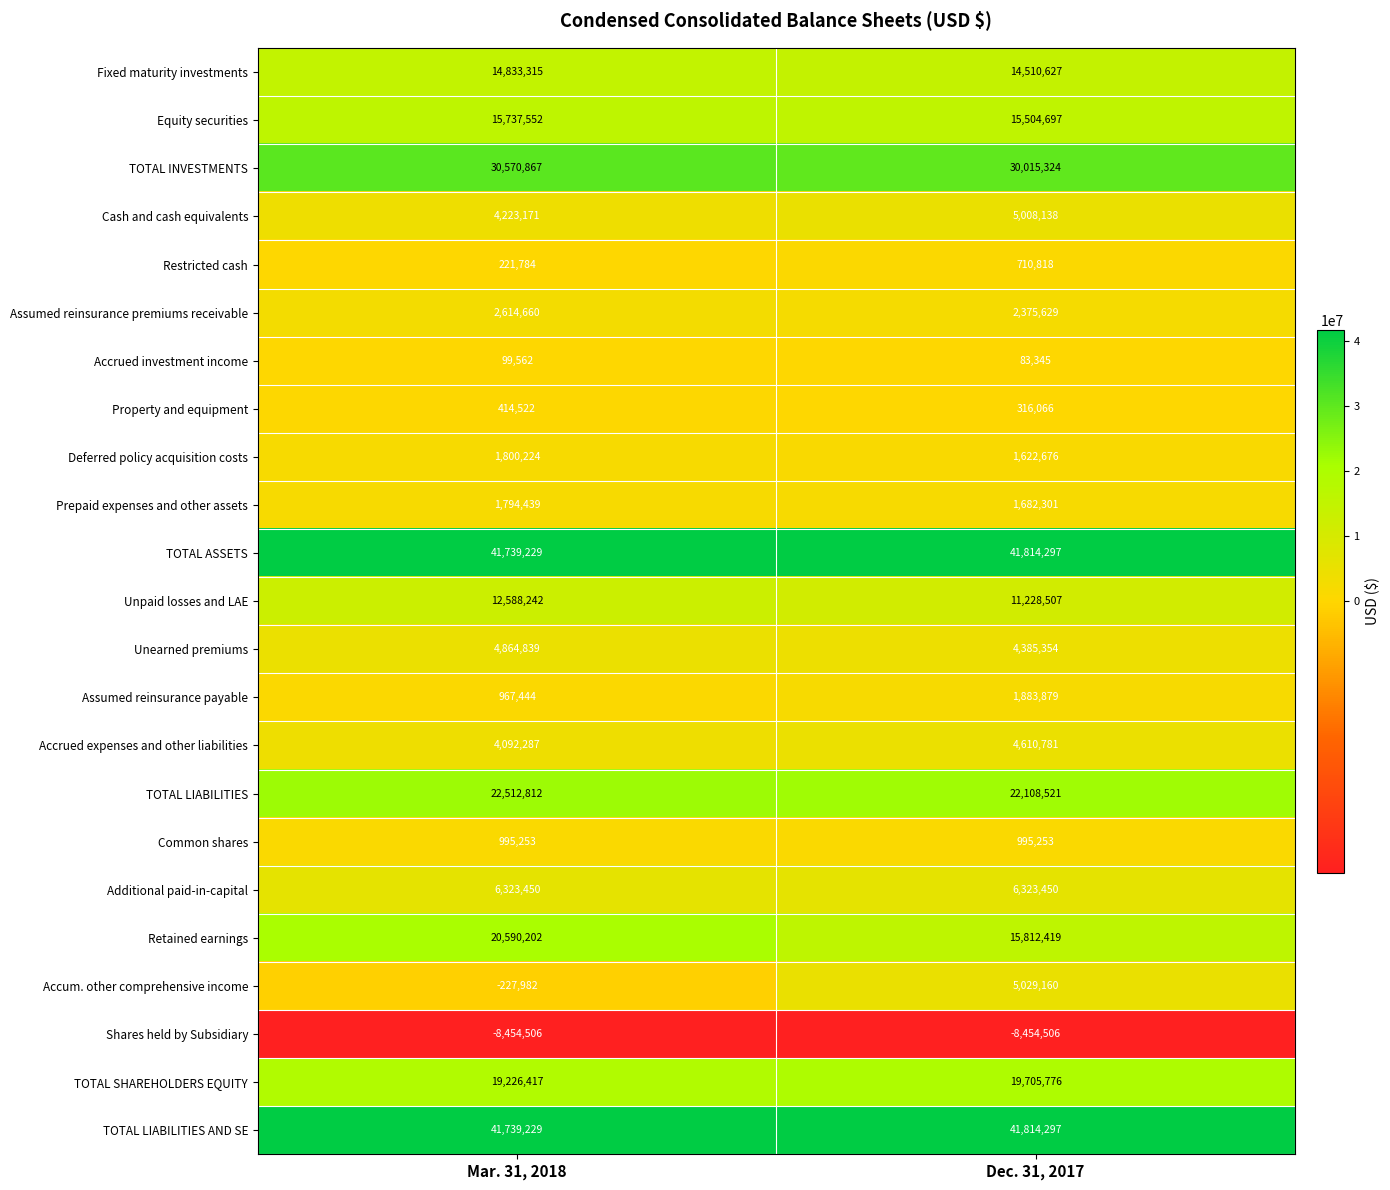

Is the value of Unearned premiums at Mar. 31, 2018 greater than the value of TOTAL ASSETS at Dec. 31, 2017?

No